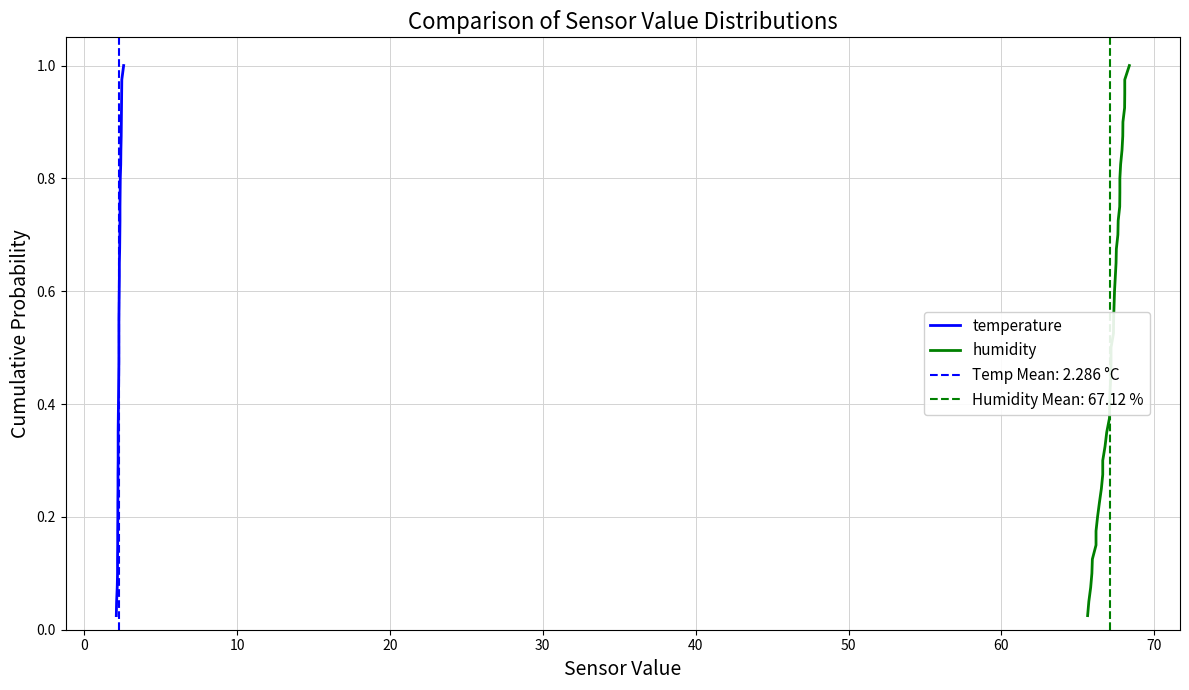

List the series in order of their peak value, highest first.

temperature, humidity